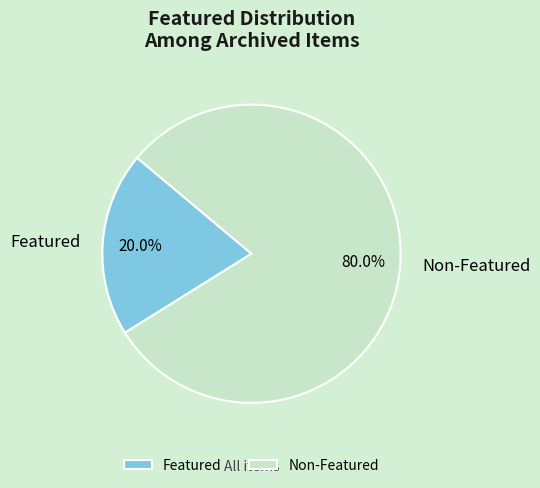

What percentage do Non-Featured and Featured together represent?

100.0%